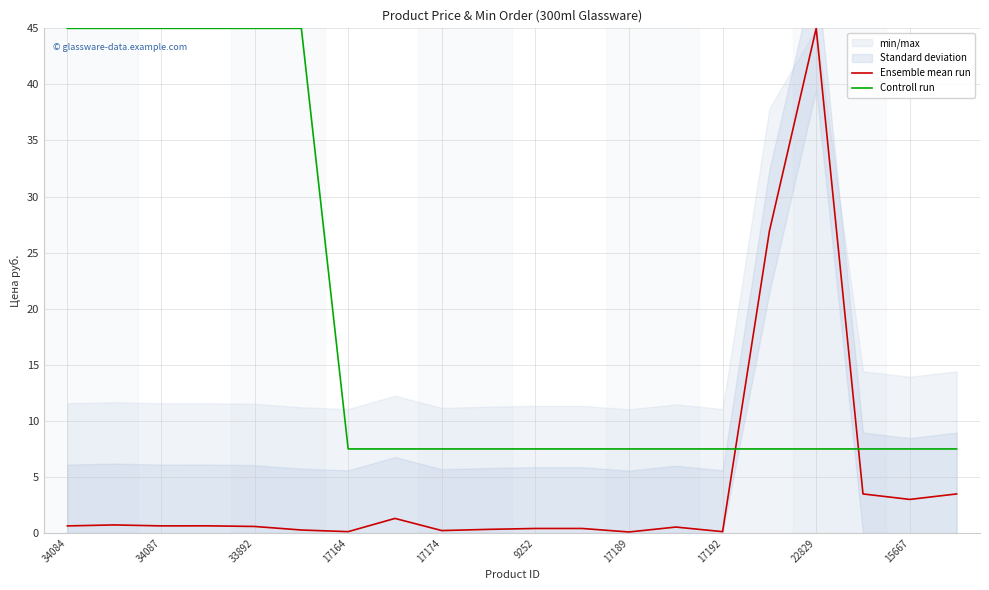

List the series in order of their peak value, highest first.

Ensemble mean run, Controll run